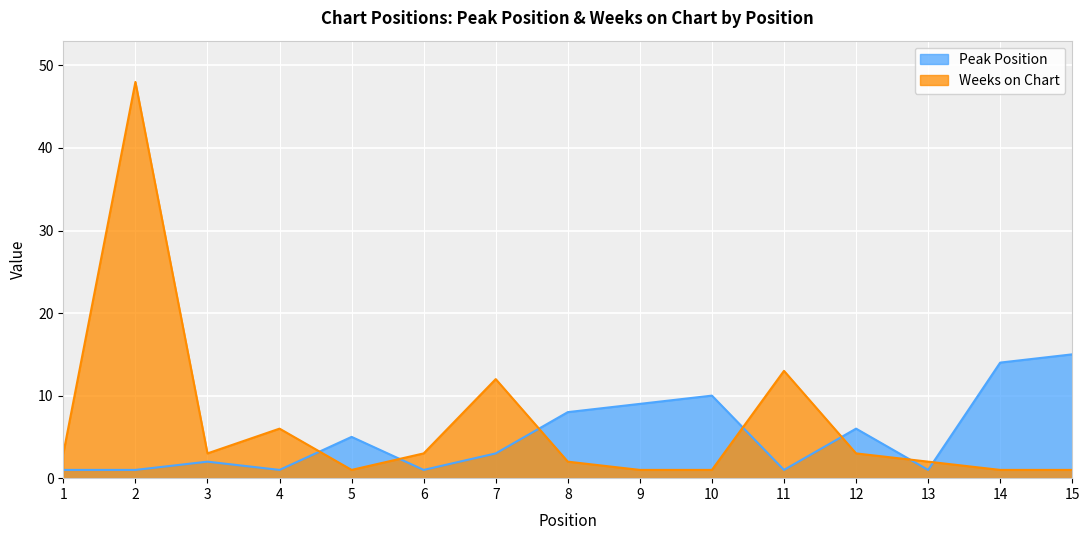

Rank the categories by Weeks on Chart value from lowest to highest.

5, 9, 10, 14, 15, 8, 13, 1, 3, 6, 12, 4, 7, 11, 2